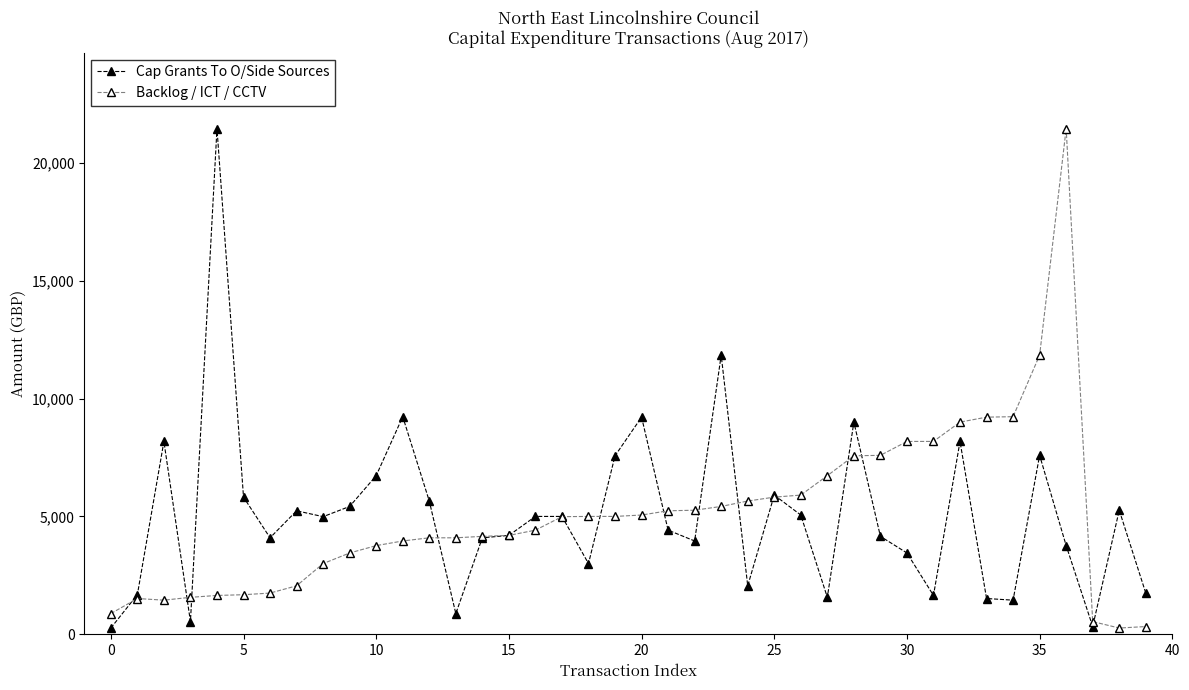

What are all the series names shown in the legend?

Cap Grants To O/Side Sources, Backlog / ICT / CCTV